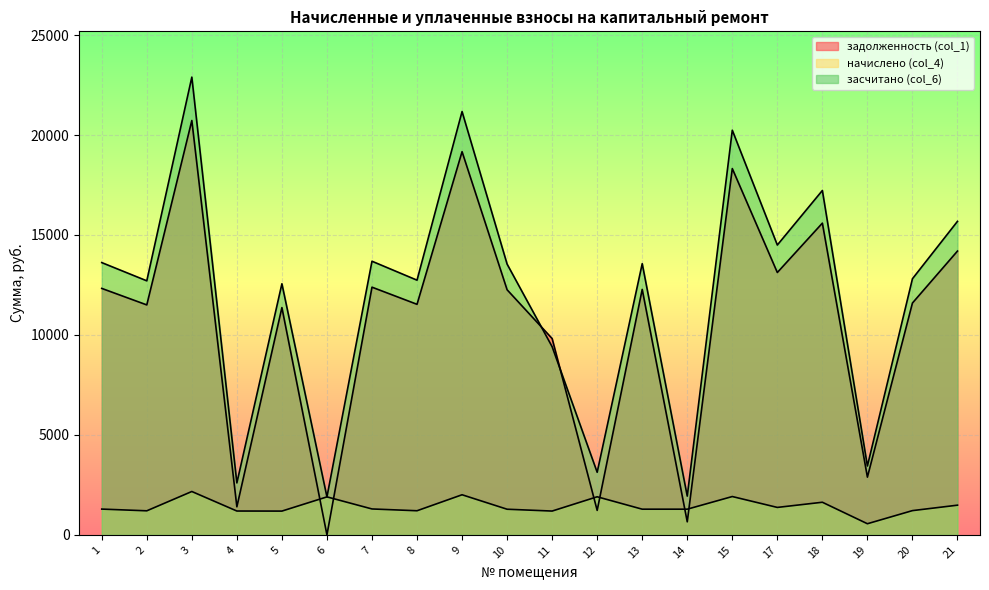

At which category does засчитано (col_6) reach its first local peak?

3